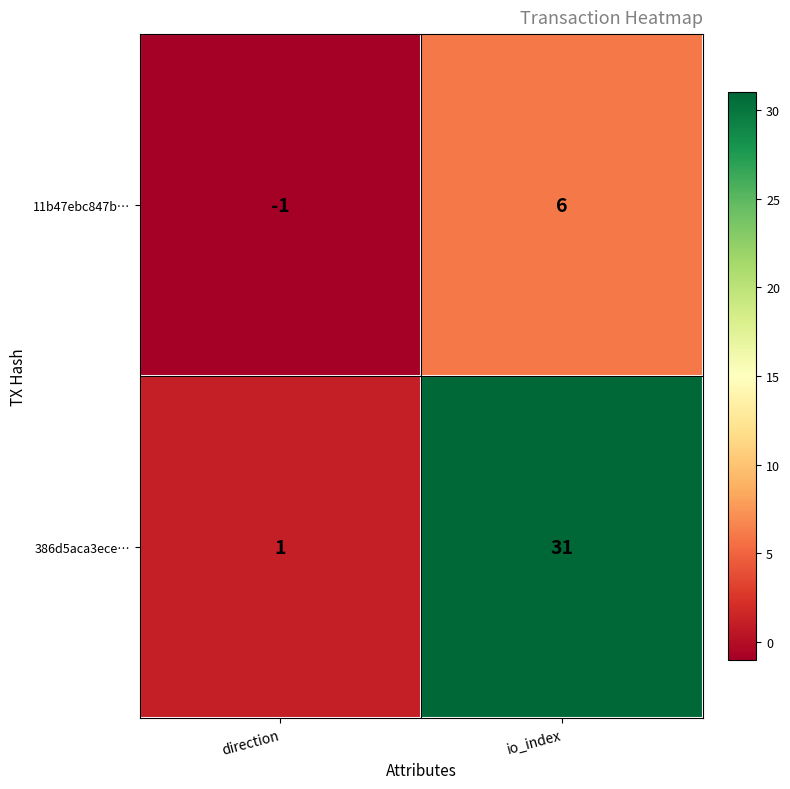

What is the difference between the 386d5aca3ece… values at direction and io_index?

30